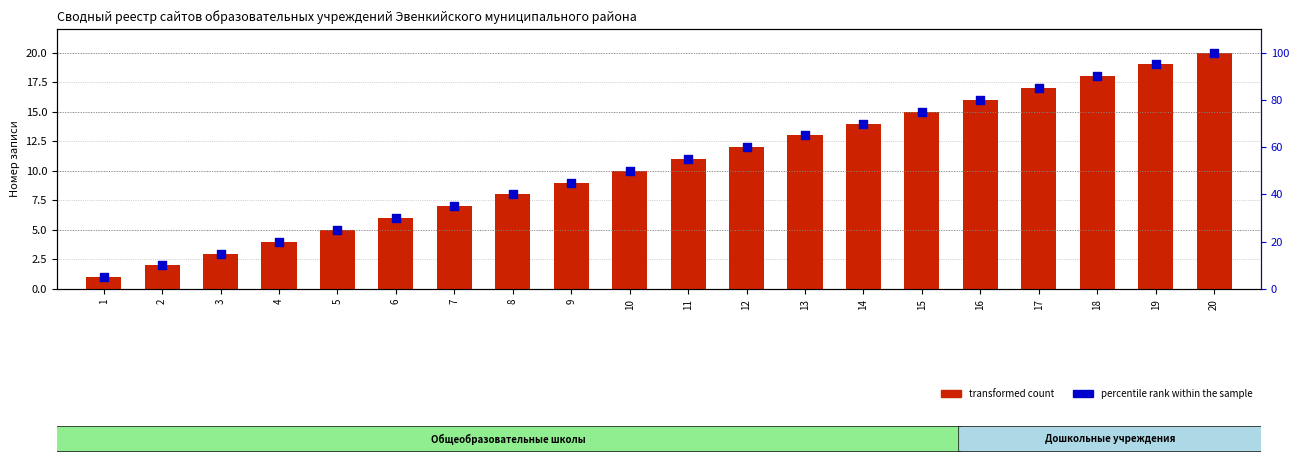

Which series has the largest total across all categories?

percentile rank within the sample